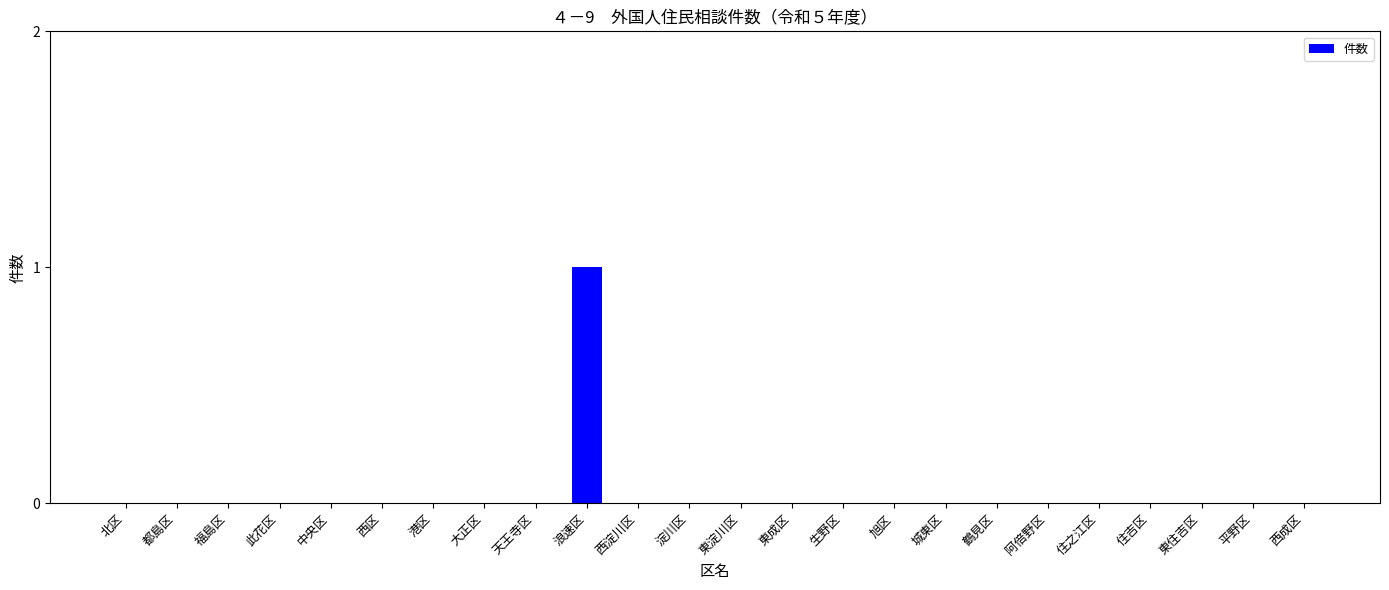

What is the sum of all values?

1